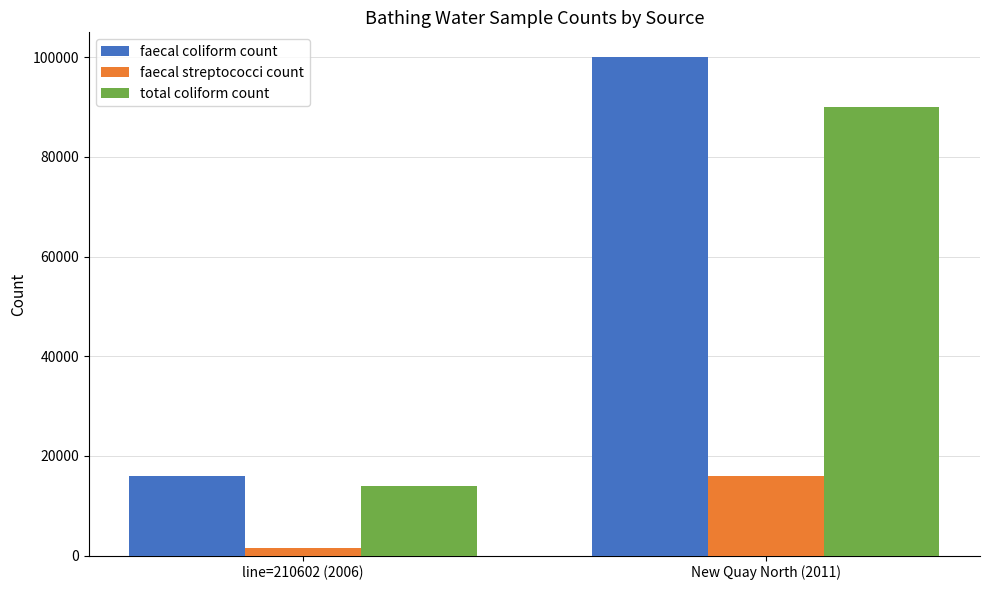

Which series has the largest range (max minus min)?

faecal coliform count